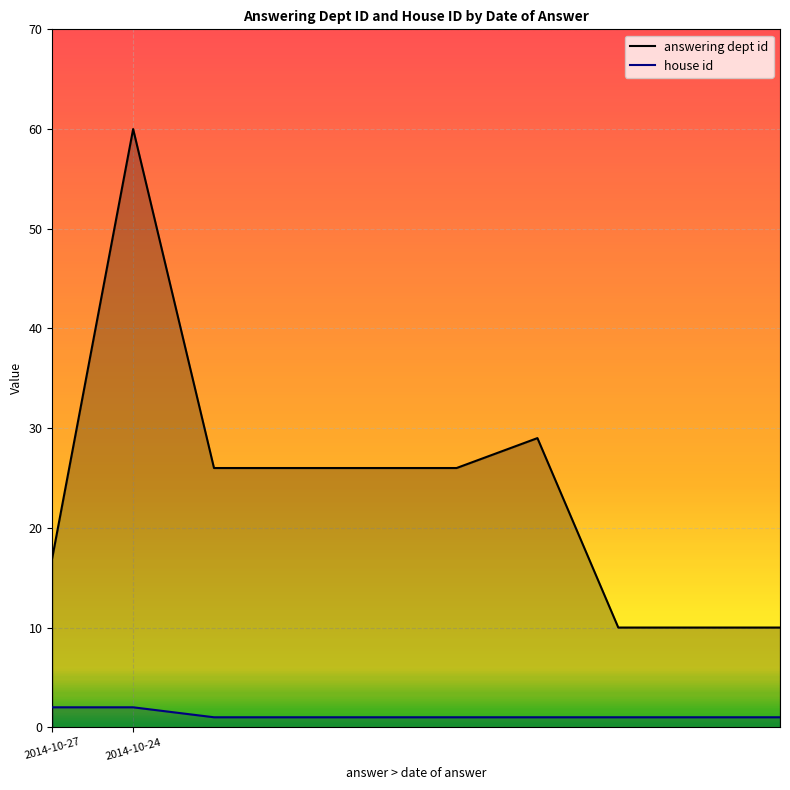

How many distinct data groups are displayed?

2